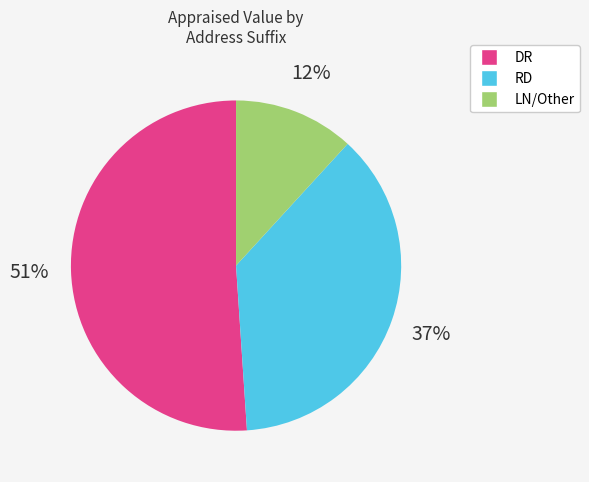

To the nearest percent, what is the difference between the largest and smallest slice percentages?

39%